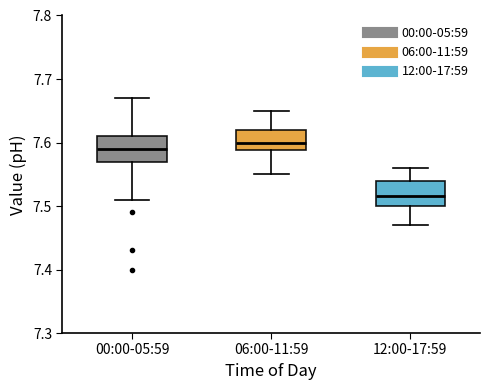

Reading left to right, transcribe this box plot: for each box, give where its median line is, the range the box spans, and where its two whiskers end, as read against the y-axis. The values are not printed on the chart, so give them approximately, as read against the axis.

00:00-05:59: median 7.59, box 7.57 to 7.61, whiskers 7.51 to 7.67
06:00-11:59: median 7.60, box 7.59 to 7.62, whiskers 7.55 to 7.65
12:00-17:59: median 7.52, box 7.50 to 7.54, whiskers 7.47 to 7.56